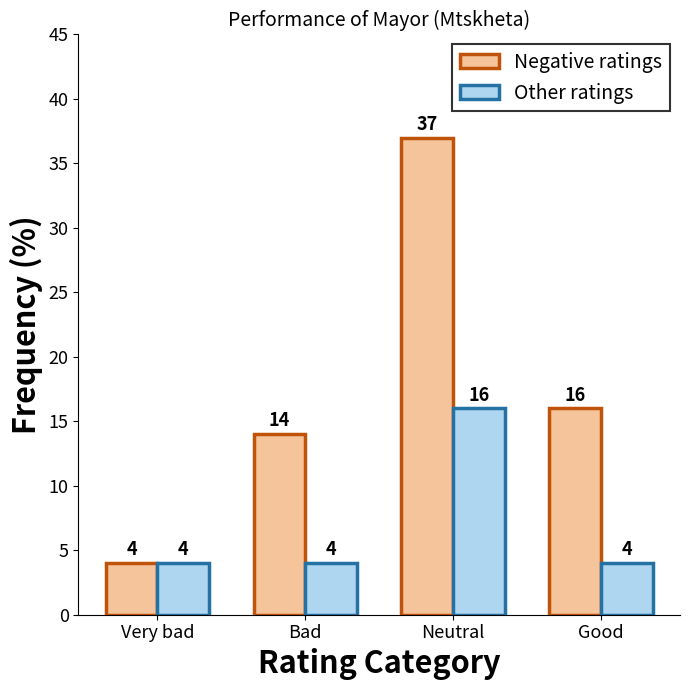

Which series has the largest range (max minus min)?

Negative ratings